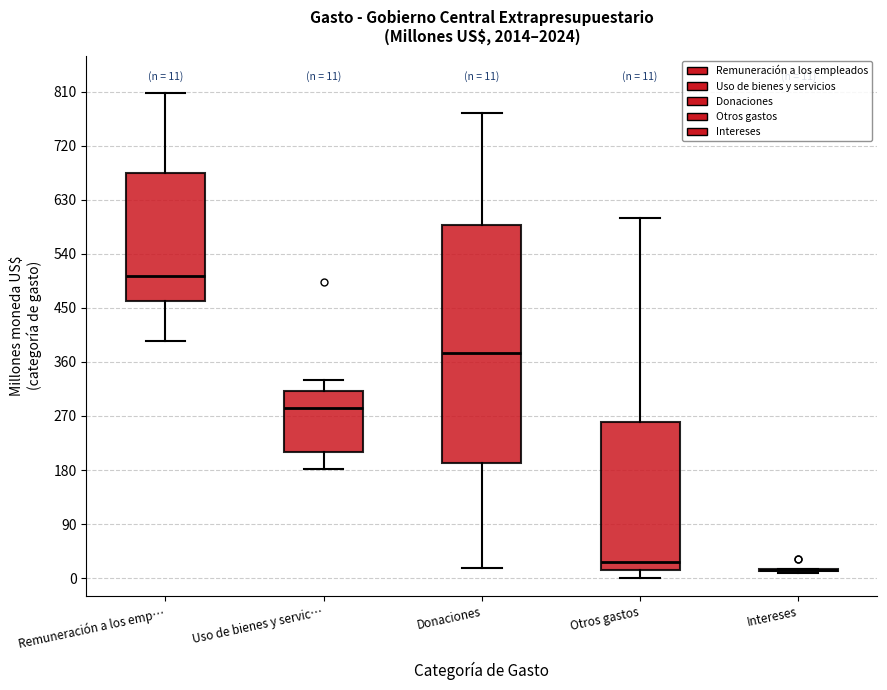

Which box is the tallest, from its lower edge to its upper edge?

Donaciones